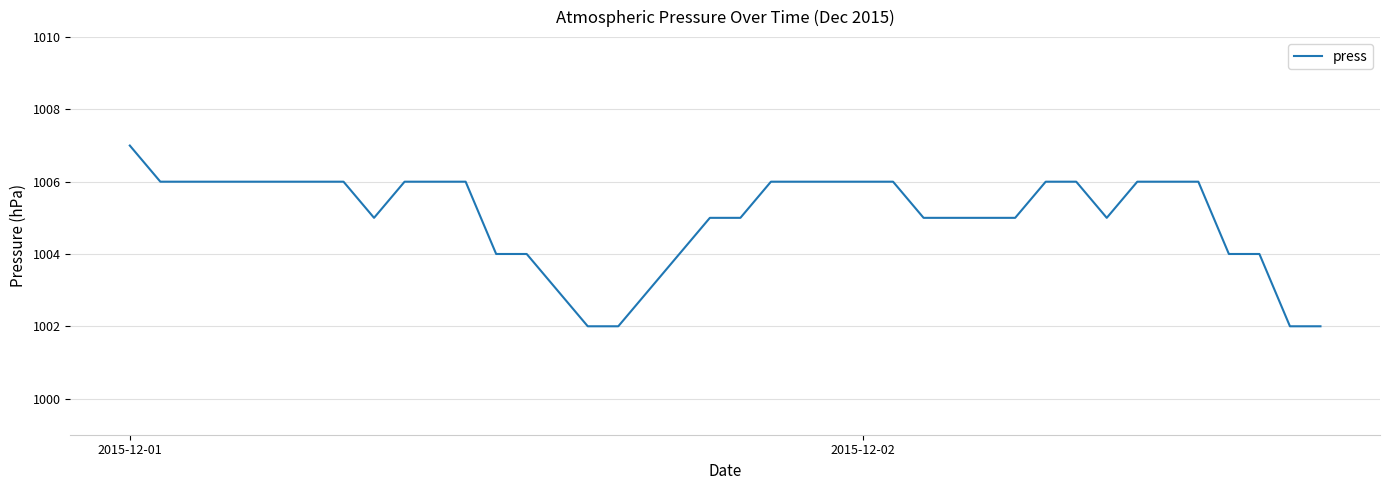

What is the difference between the maximum and minimum values?

5